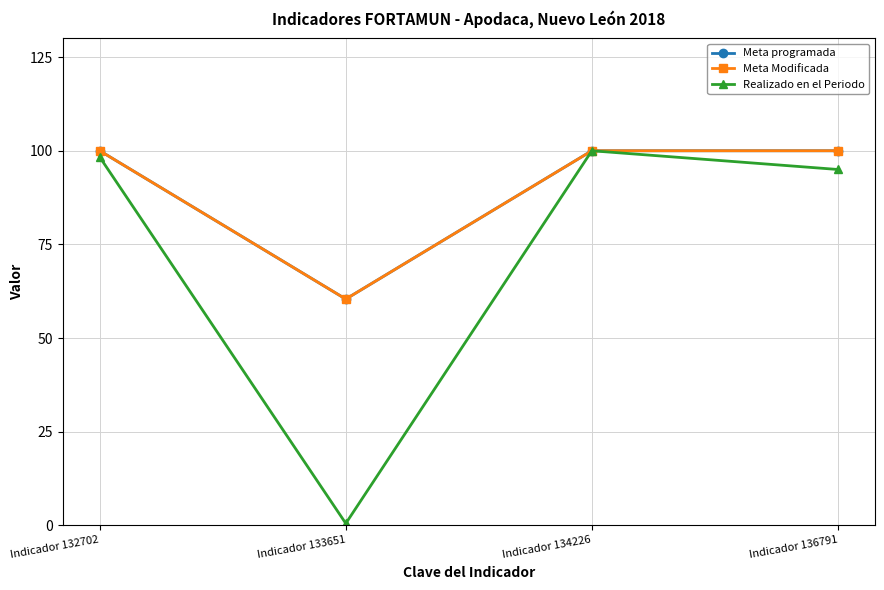

Between Indicador 133651 and Indicador 136791, which series saw the biggest shift?

Realizado en el Periodo